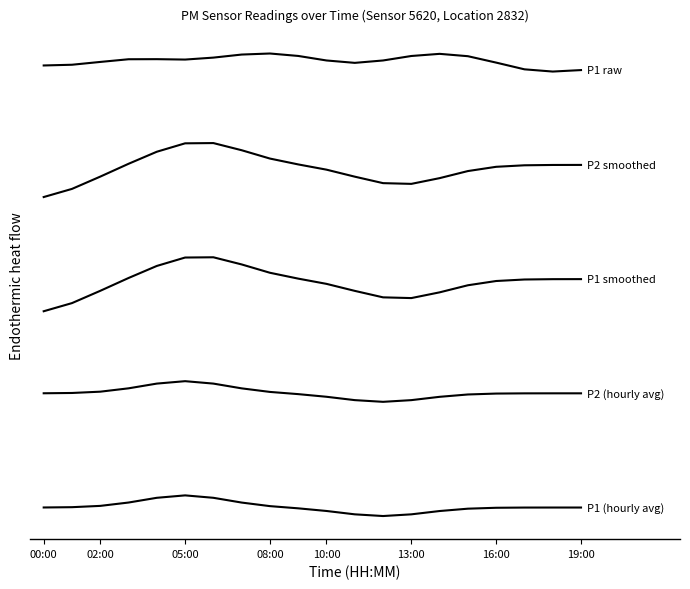

True or false: P1 smoothed has a value of 1.5 at 05:00.

True